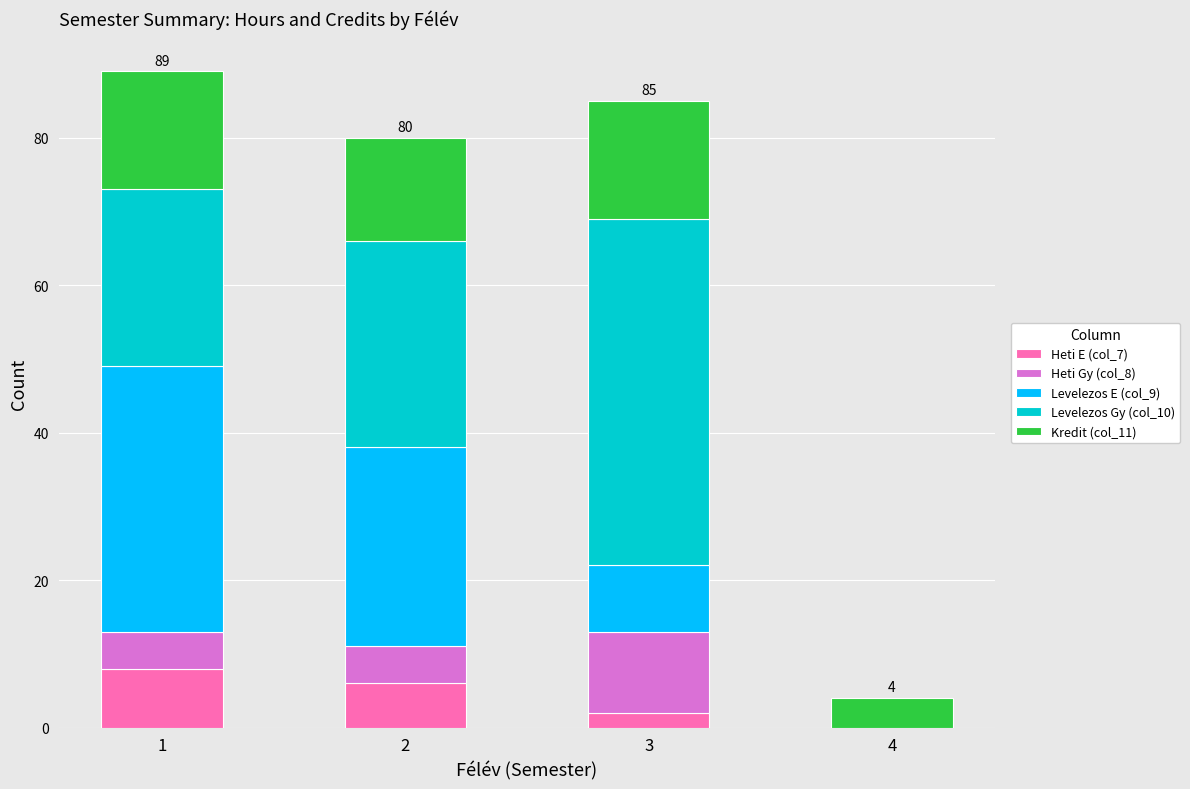

At which category is the sum across all series the highest?

1